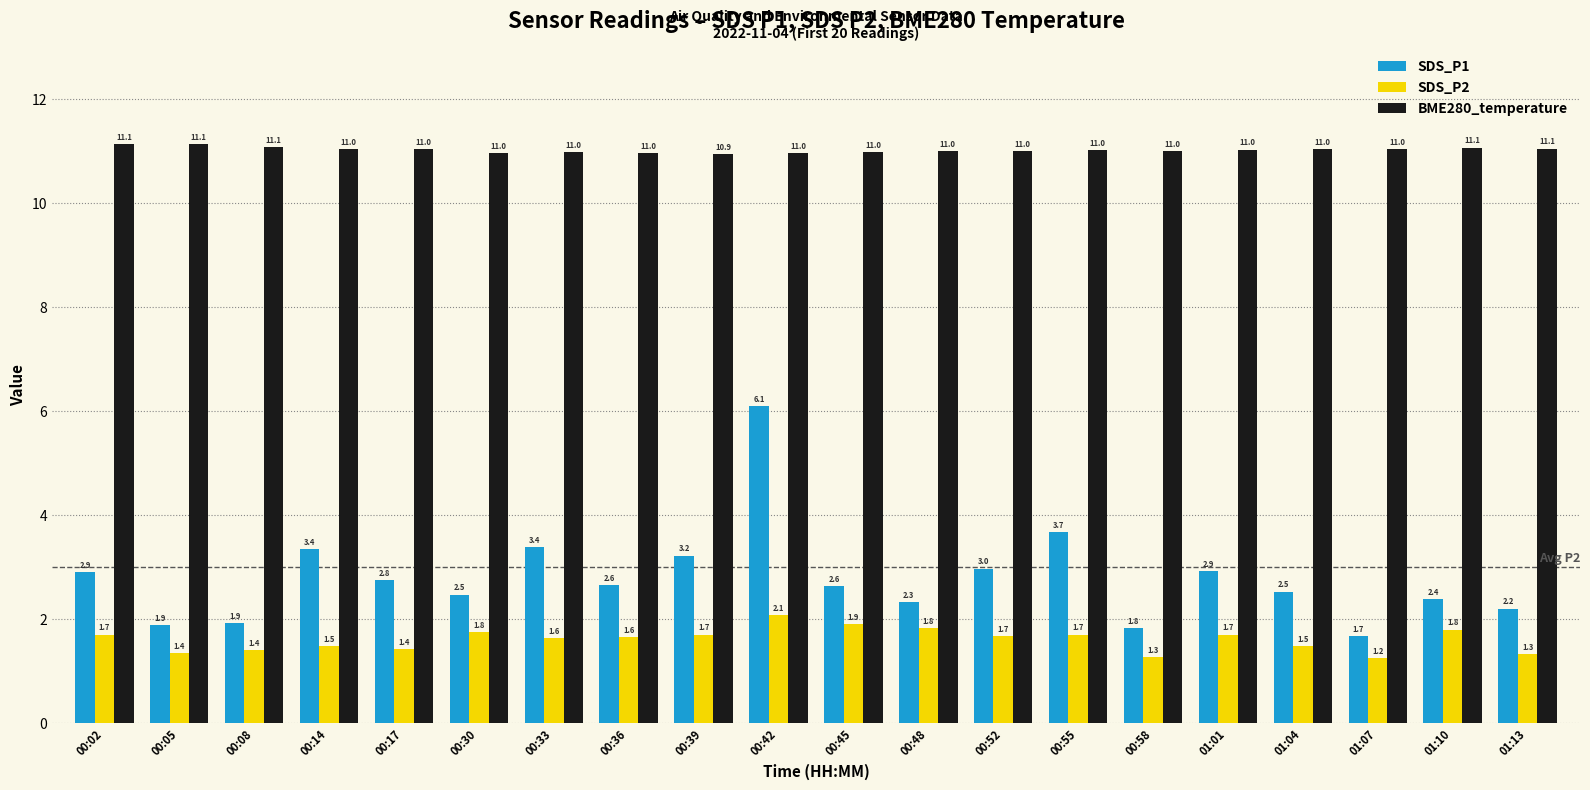

How many data points does each series have?

20